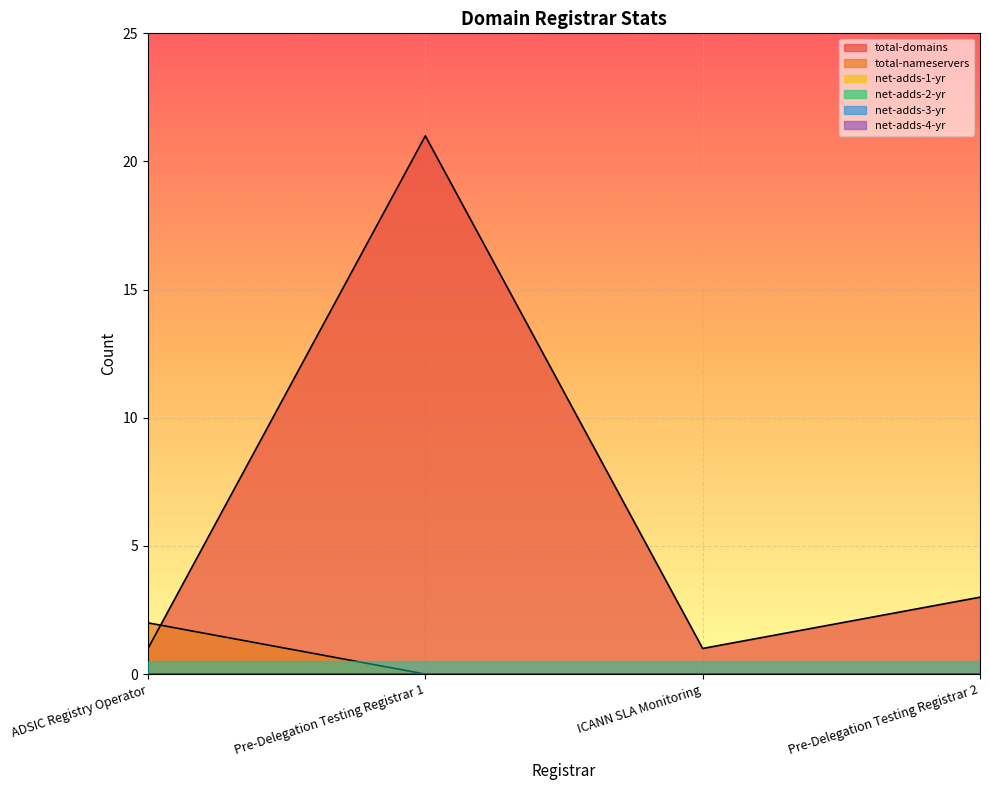

Reading right to left, extract all data points from this chart.

total-domains: Pre-Delegation Testing Registrar 2=3	ICANN SLA Monitoring=1	Pre-Delegation Testing Registrar 1=21	ADSIC Registry Operator=1
total-nameservers: Pre-Delegation Testing Registrar 2=0	ICANN SLA Monitoring=0	Pre-Delegation Testing Registrar 1=0	ADSIC Registry Operator=2
net-adds-1-yr: Pre-Delegation Testing Registrar 2=0	ICANN SLA Monitoring=0	Pre-Delegation Testing Registrar 1=0	ADSIC Registry Operator=0
net-adds-2-yr: Pre-Delegation Testing Registrar 2=0	ICANN SLA Monitoring=0	Pre-Delegation Testing Registrar 1=0	ADSIC Registry Operator=0
net-adds-3-yr: Pre-Delegation Testing Registrar 2=0	ICANN SLA Monitoring=0	Pre-Delegation Testing Registrar 1=0	ADSIC Registry Operator=0
net-adds-4-yr: Pre-Delegation Testing Registrar 2=0	ICANN SLA Monitoring=0	Pre-Delegation Testing Registrar 1=0	ADSIC Registry Operator=0